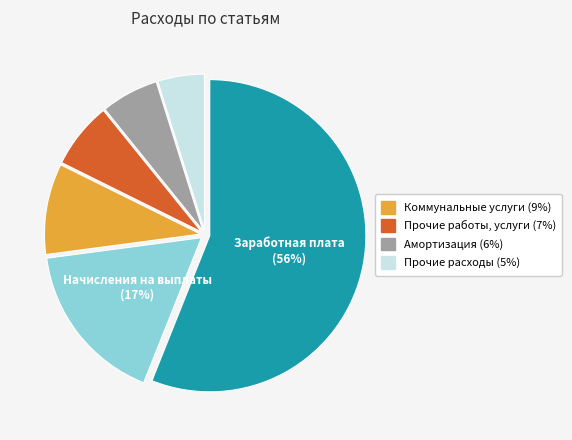

To the nearest percent, what is the average slice percentage?

17%